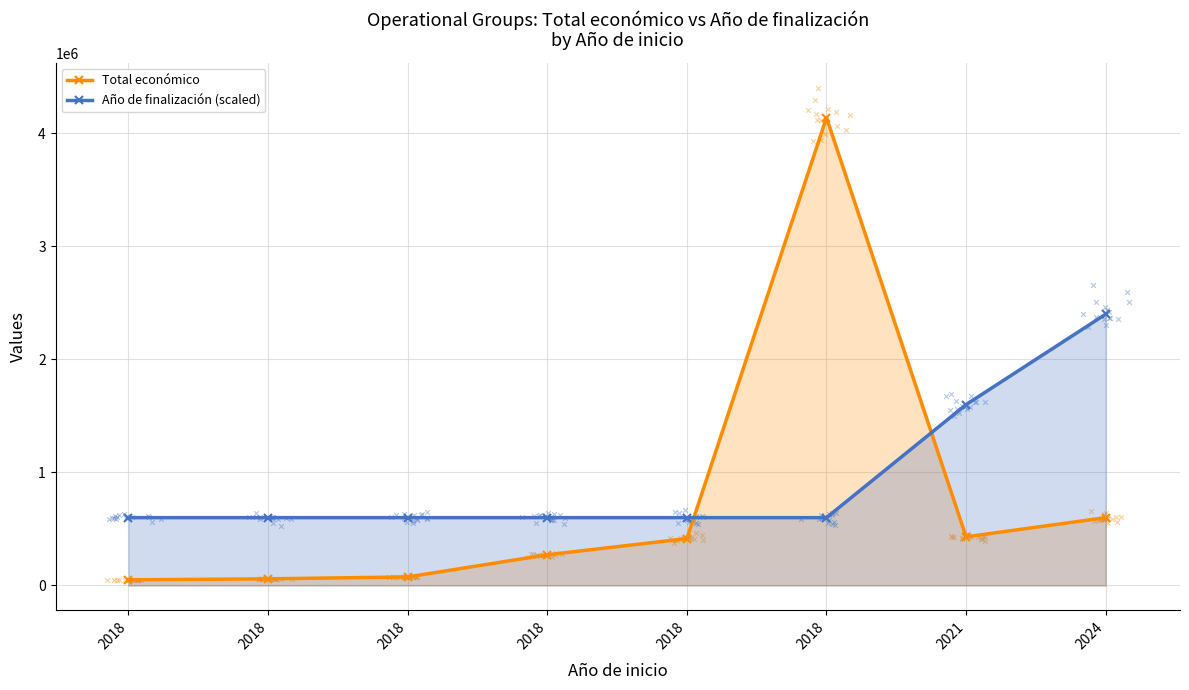

Is the value of Año de finalización (scaled) at 2018 greater than the value of Total económico at 2018?

Yes